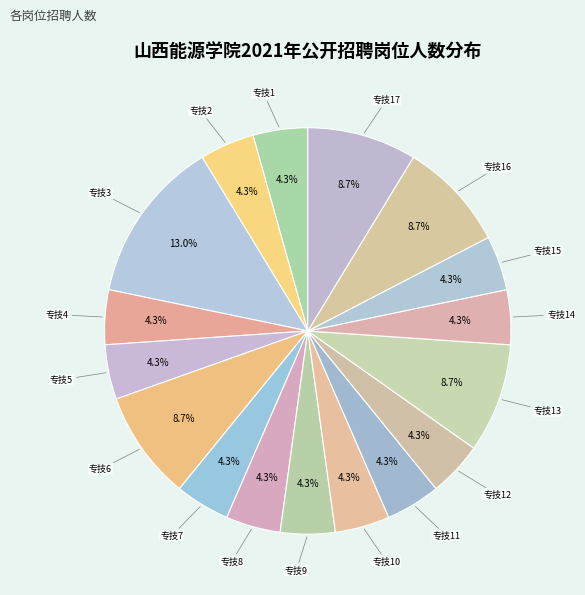

To the nearest percent, what is the average slice percentage?

6%